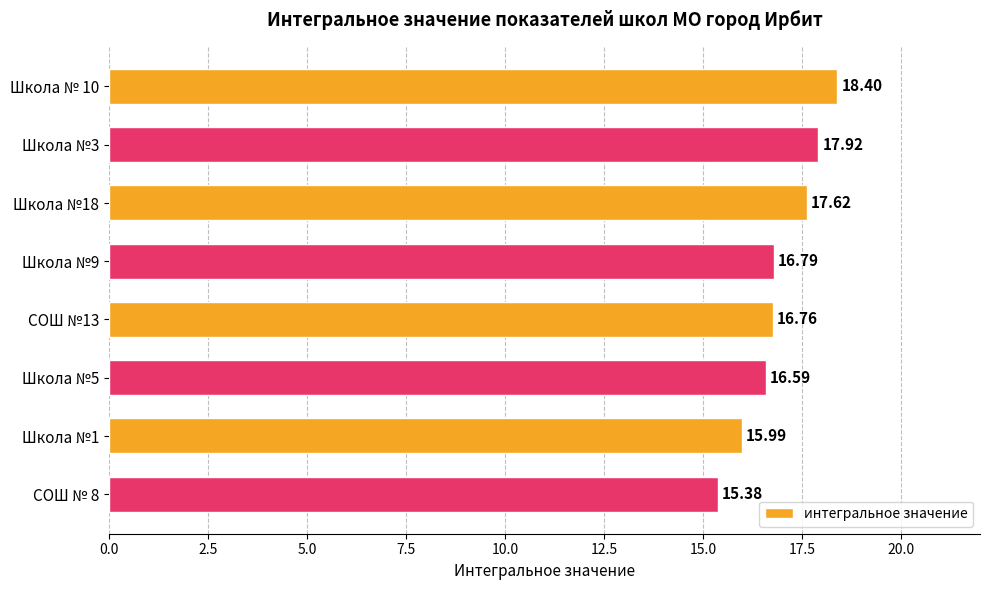

What is the sum of the values at Школа №5 and Школа №9?

33.4